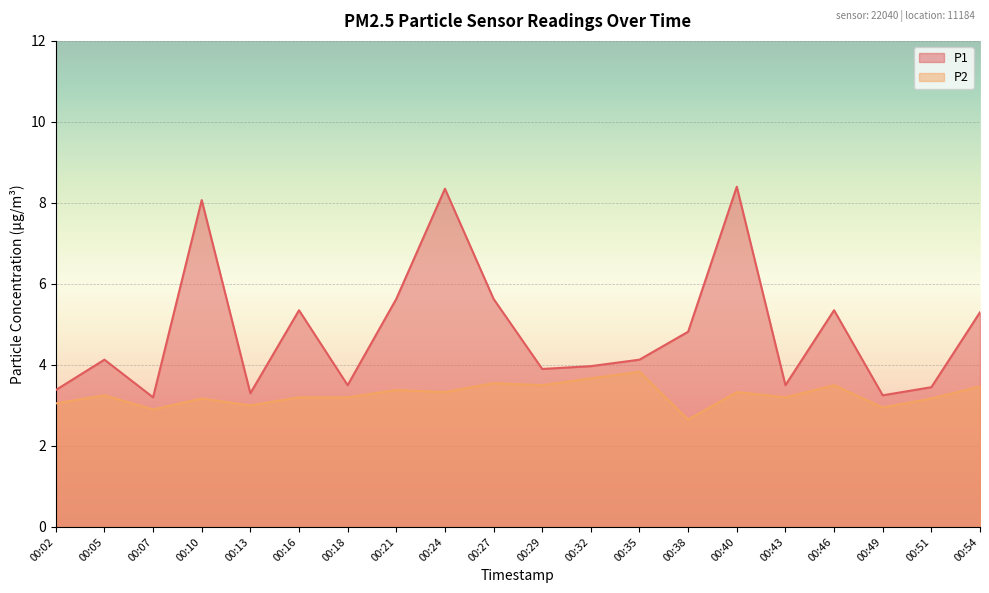

Reading left to right, list all the values displayed in this chart.

P1: 3.4	4.1	3.2	8.1	3.3	5.3	3.5	5.6	8.3	5.6	3.9	4.0	4.1	4.8	8.4	3.5	5.3	3.2	3.5	5.3
P2: 3.0	3.2	2.9	3.2	3.0	3.2	3.2	3.4	3.3	3.5	3.5	3.7	3.8	2.6	3.3	3.2	3.5	3.0	3.2	3.5